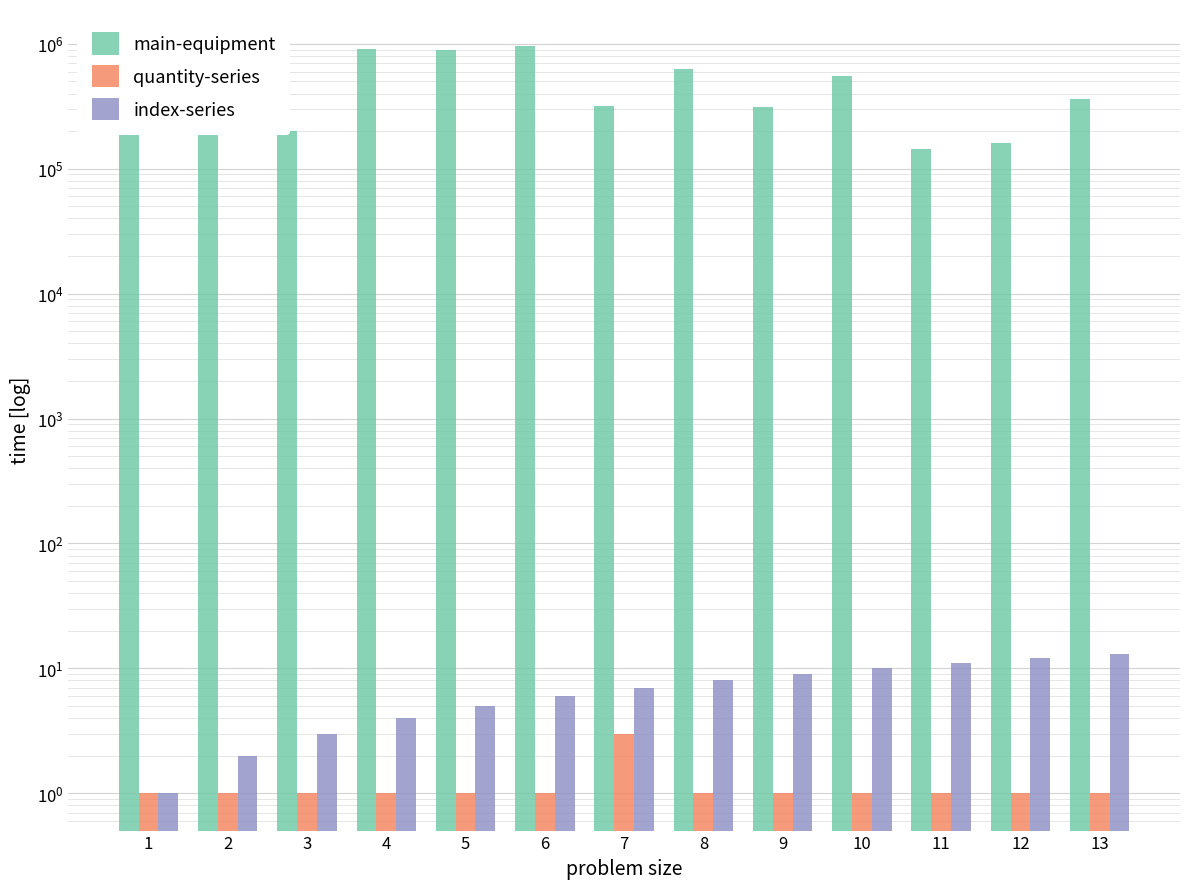

Which series has the largest total across all categories?

main-equipment